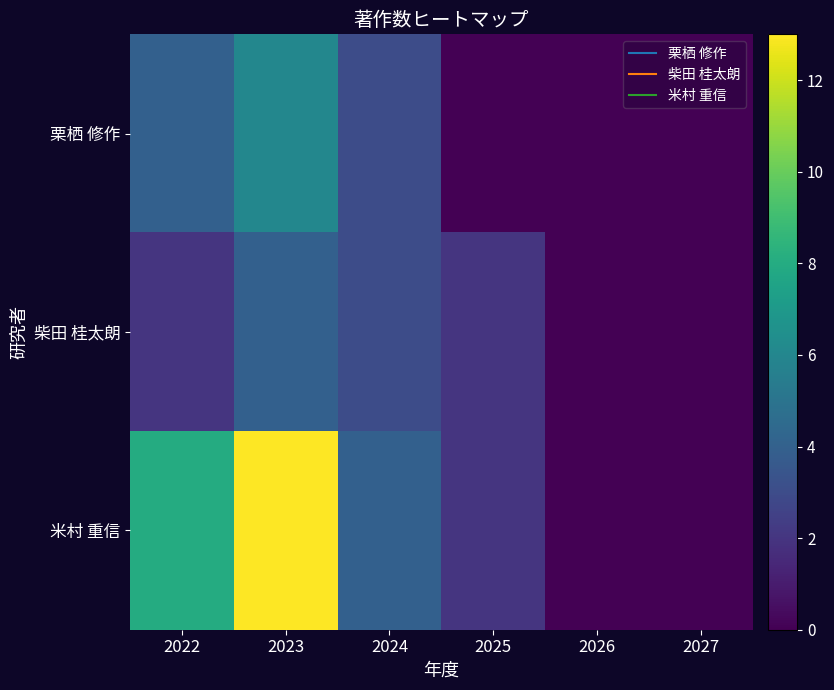

At 2025, list the series in order from largest to smallest.

柴田 桂太朗, 米村 重信, 栗栖 修作